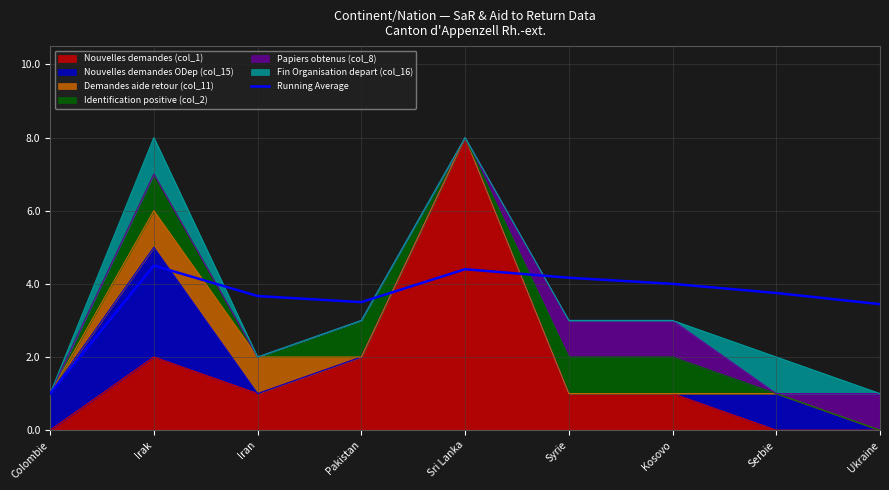

The chart shows a value of 2.4 at Irak. True or false?

False